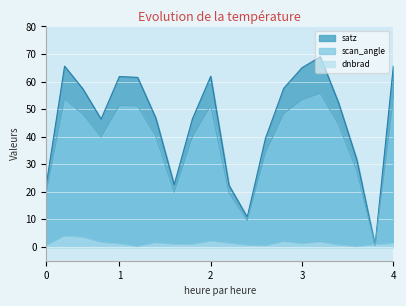

List the series in order of their overall mean, highest first.

satz, scan_angle, dnbrad